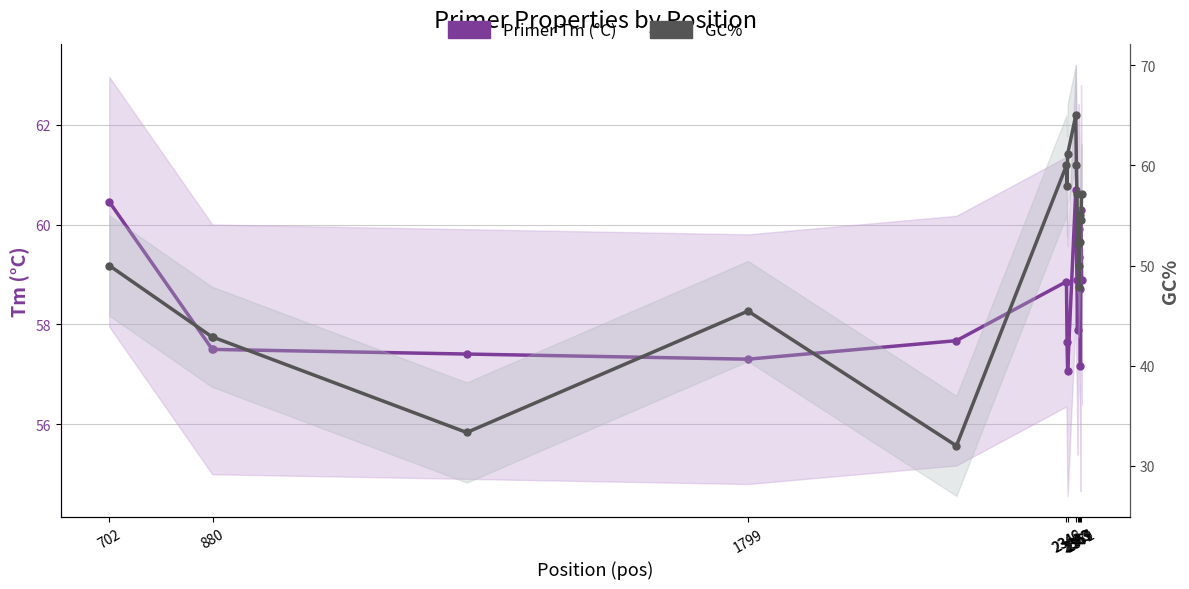

What is the difference between the maximum and minimum values in the Primer Tm (°C) series?

3.6